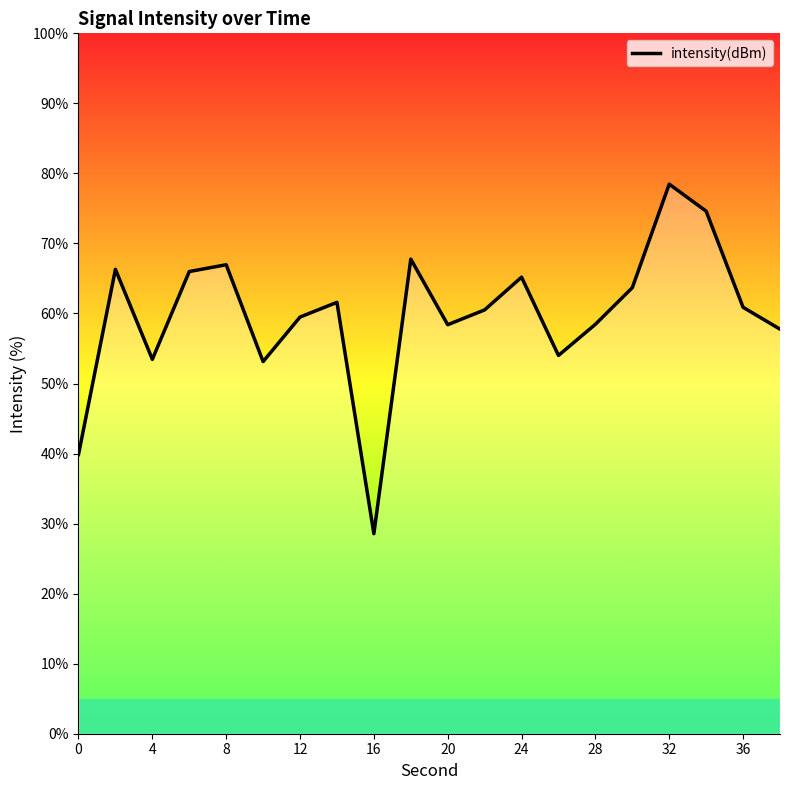

Does the chart display data point markers on the line(s)?

No